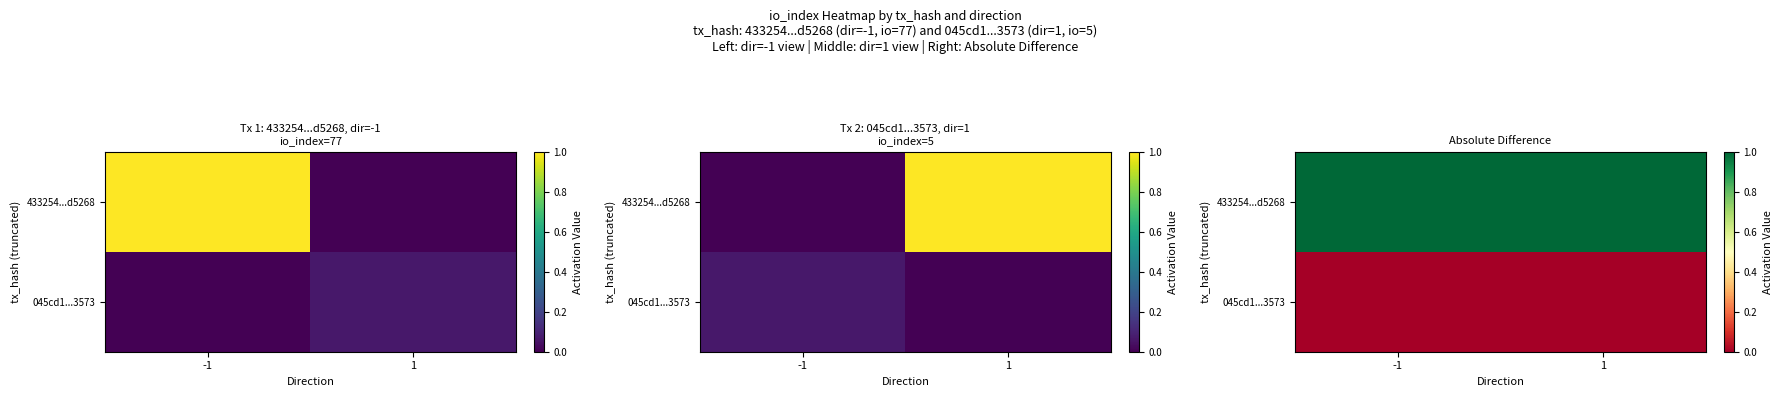

List the series in order of their peak value, lowest first.

045cd1...3573, 433254...d5268